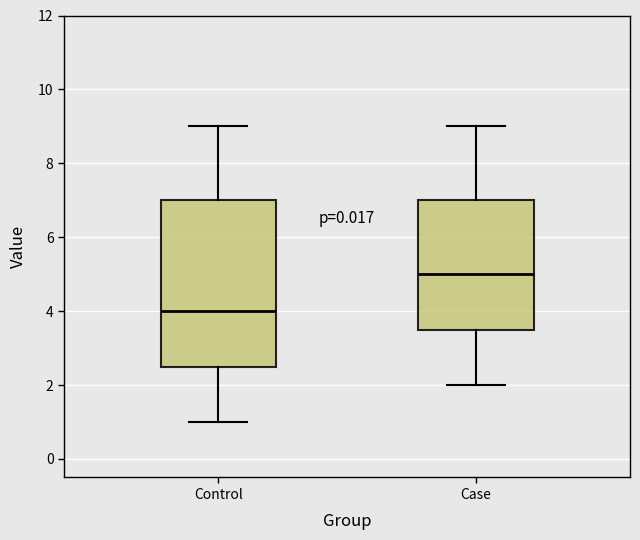

Reading left to right, read every box against the y-axis: the position of its median line, the range the box covers, and the ends of its whiskers. The values are not printed on the chart, so give them approximately, as read against the axis.

Control: median 4.0, box 2.6 to 7.0, whiskers 1.0 to 9.0
Case: median 5.0, box 3.6 to 7.0, whiskers 2.0 to 9.0